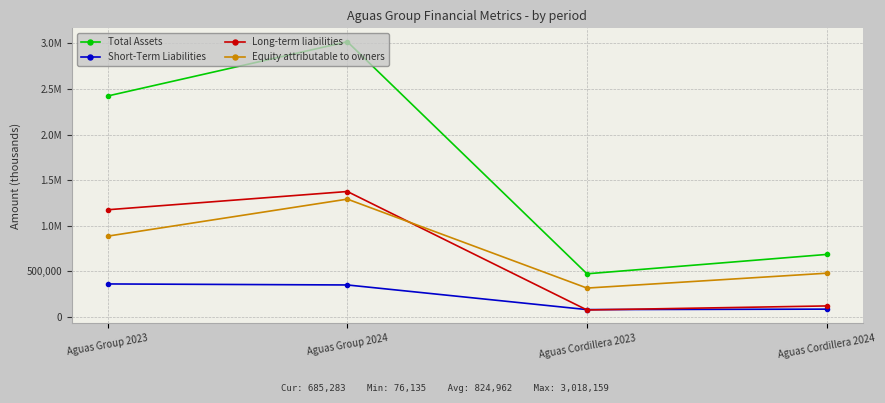

Which series has the largest total across all categories?

Total Assets